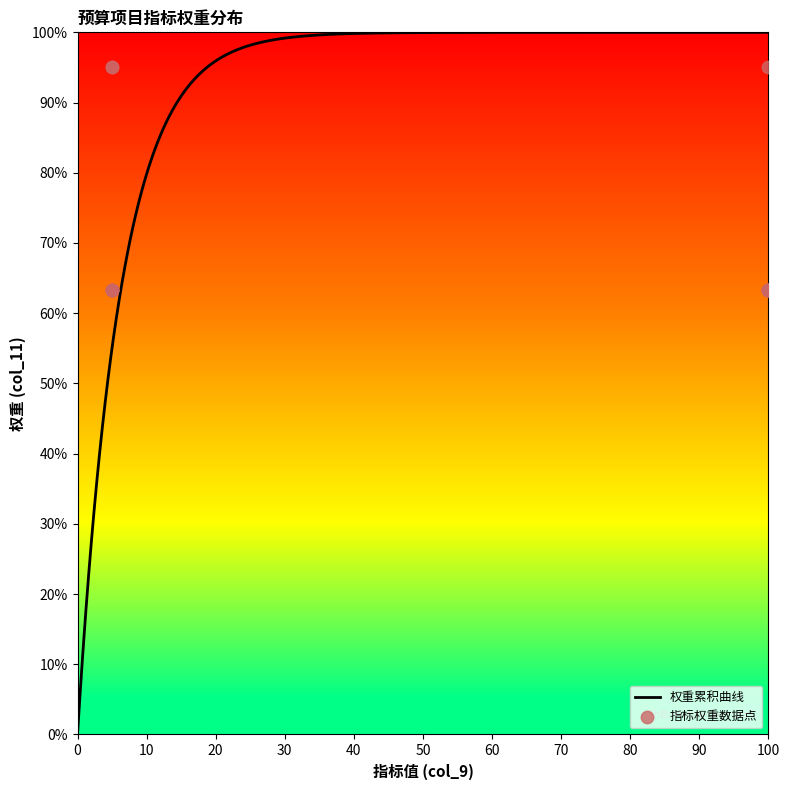

Between 100 and 100, which is larger?

100